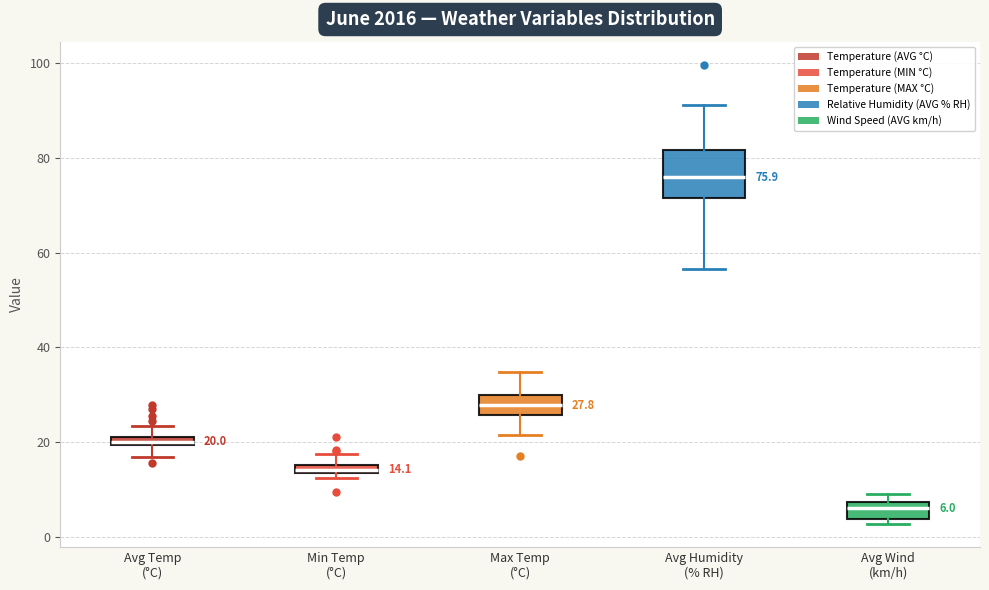

Which box has the highest median line?

Avg Humidity (% RH)